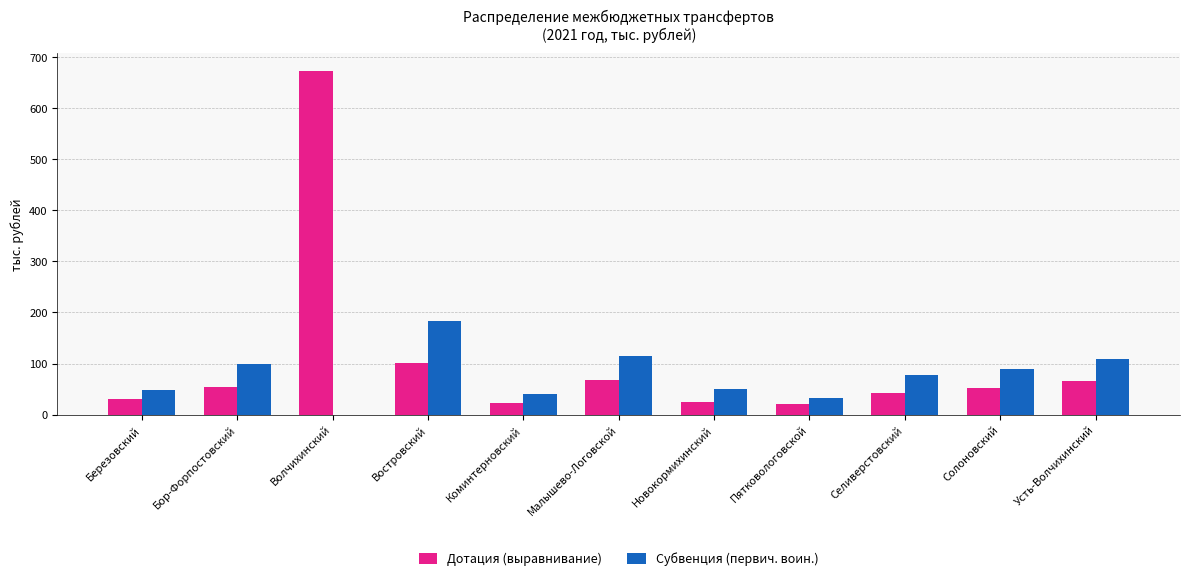

Is the value of Субвенция (первич. воин.) at Усть-Волчихинский greater than the value of Дотация (выравнивание) at Солоновский?

Yes